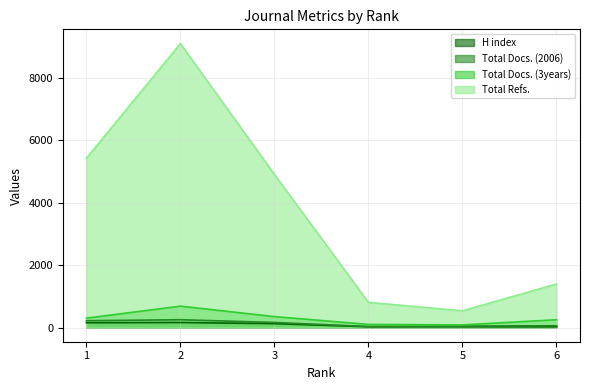

Which series changed the most between 2 and 4?

Total Refs.